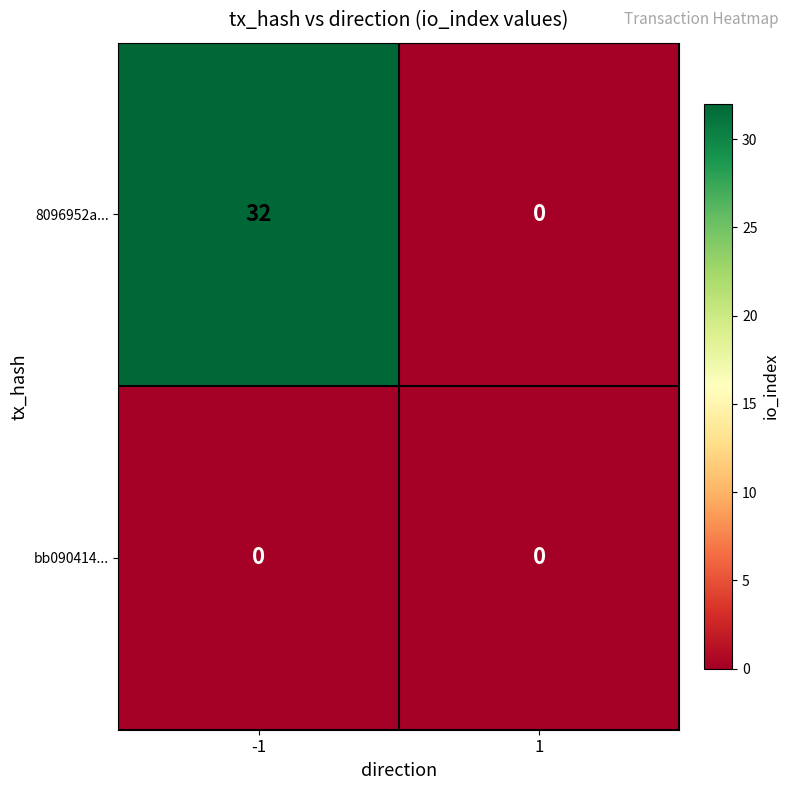

Rank the series at -1 from lowest to highest value.

bb090414..., 8096952a...